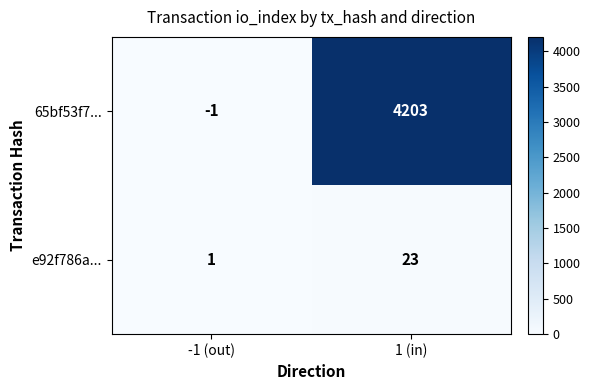

At which category does the chart reach its minimum across all series?

-1 (out)